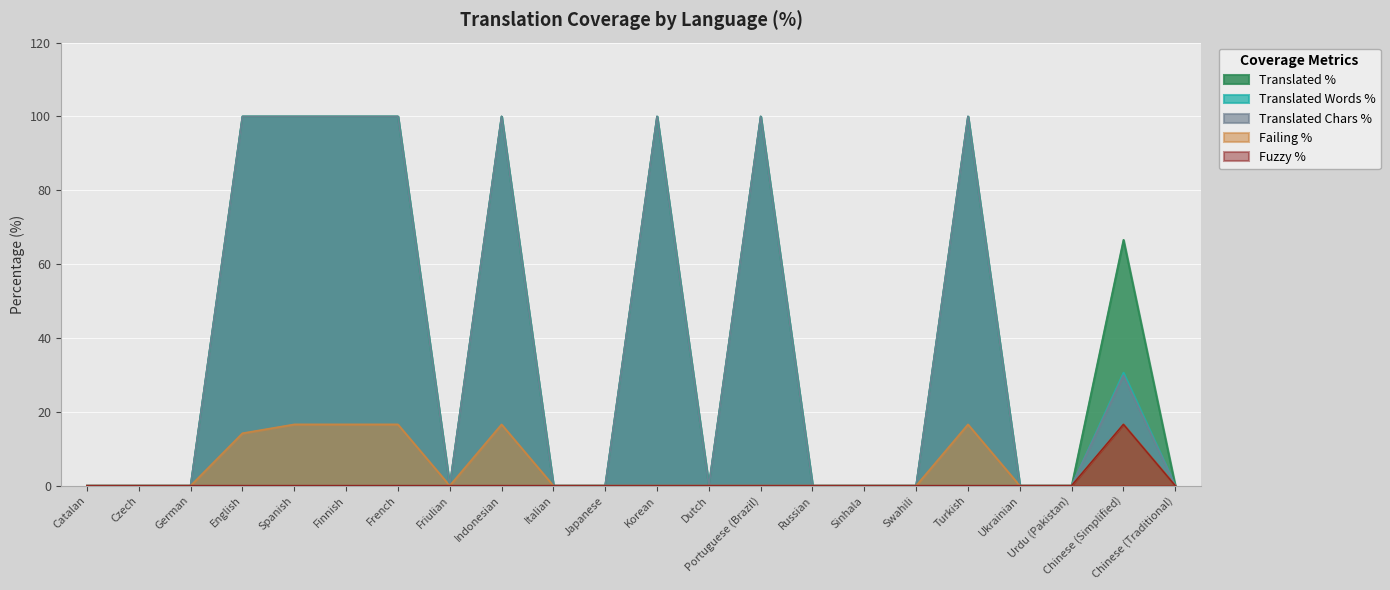

What is the difference between the second highest and second lowest values in the failing_percent series?

16.6